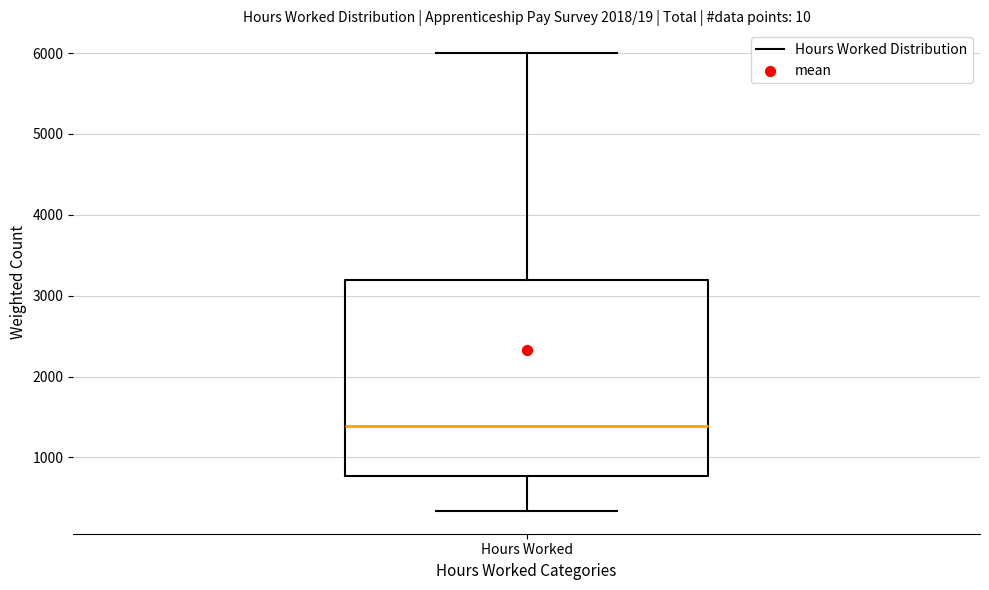

Transcribe this box plot: give where the median line is, the range the box spans, and where the two whiskers end, as read against the y-axis. The values are not printed on the chart, so give them approximately, as read against the axis.

median 1400, box 800 to 3200, whiskers 300 to 6000